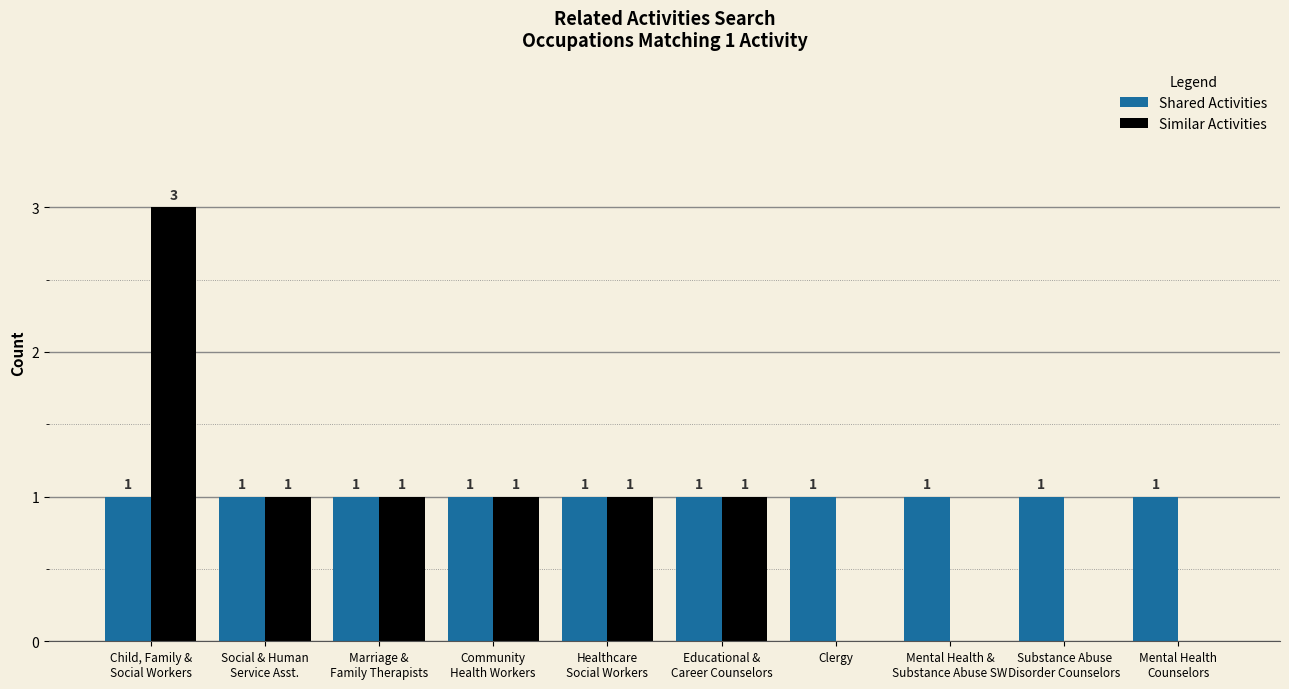

Are the bars horizontal?

No